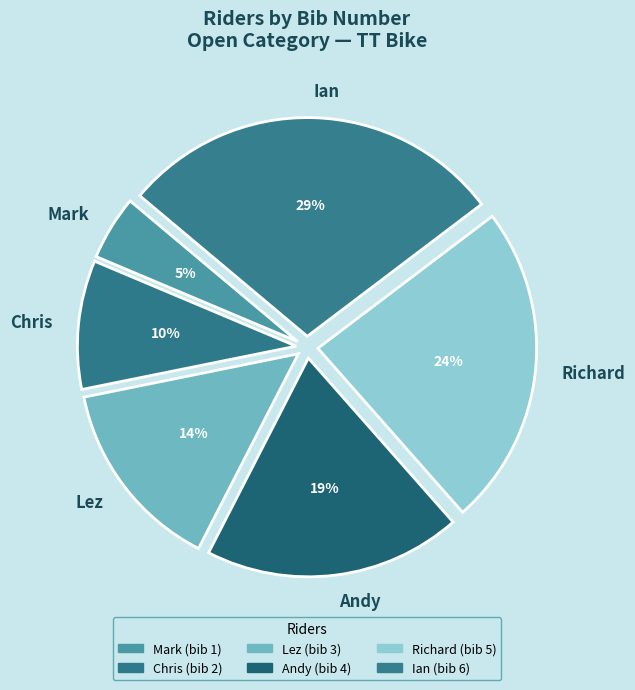

Combined, do Andy and Lez account for over 50%?

No